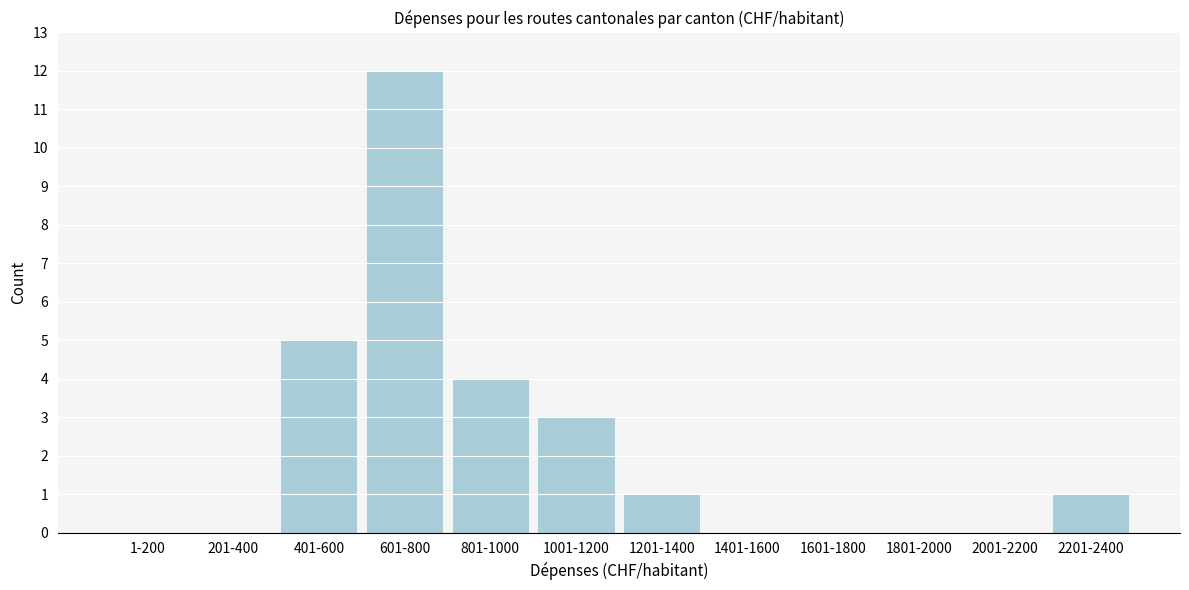

Reading left to right, transcribe all the data shown in this chart.

1-200=0	201-400=0	401-600=5	601-800=12	801-1000=4	1001-1200=3	1201-1400=1	1401-1600=0	1601-1800=0	1801-2000=0	2001-2200=0	2201-2400=1